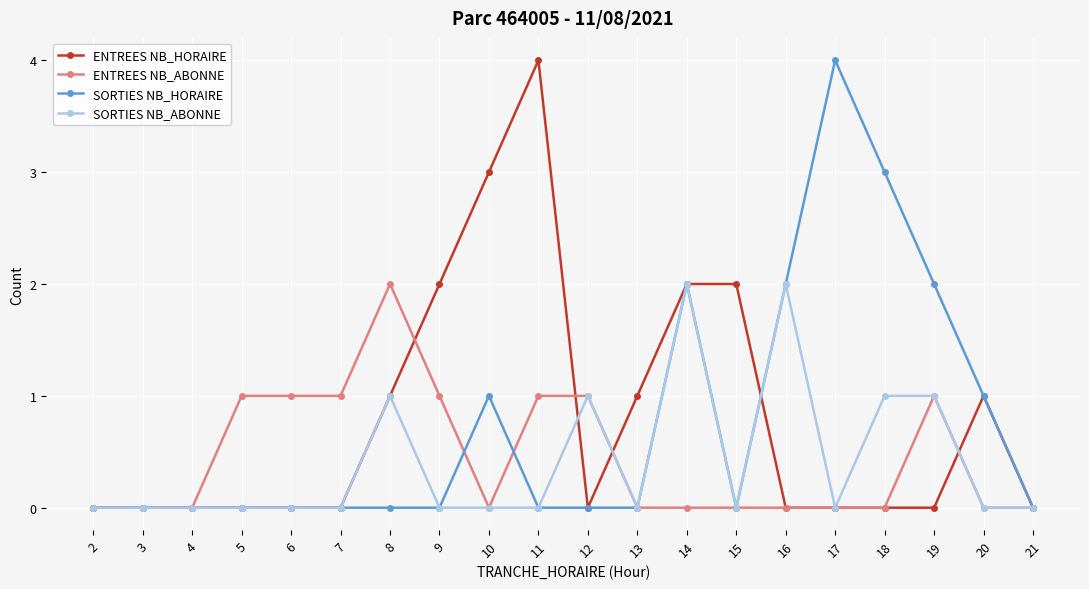

What is the value of the ENTREES NB_ABONNE point at the 7th from the left?

2